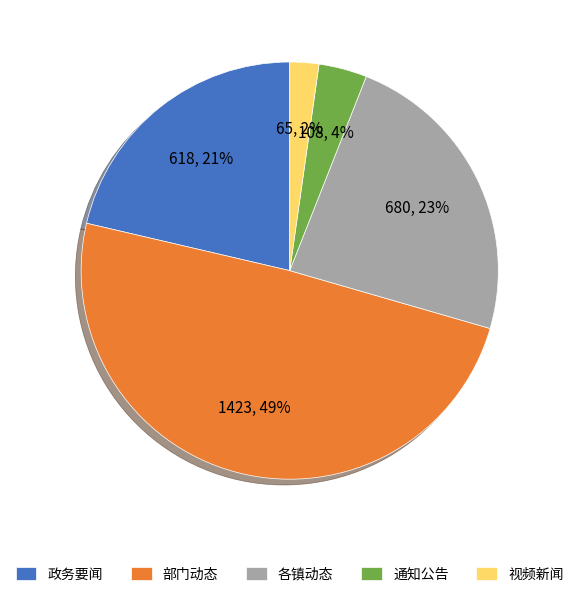

Which slice is the smallest?

视频新闻